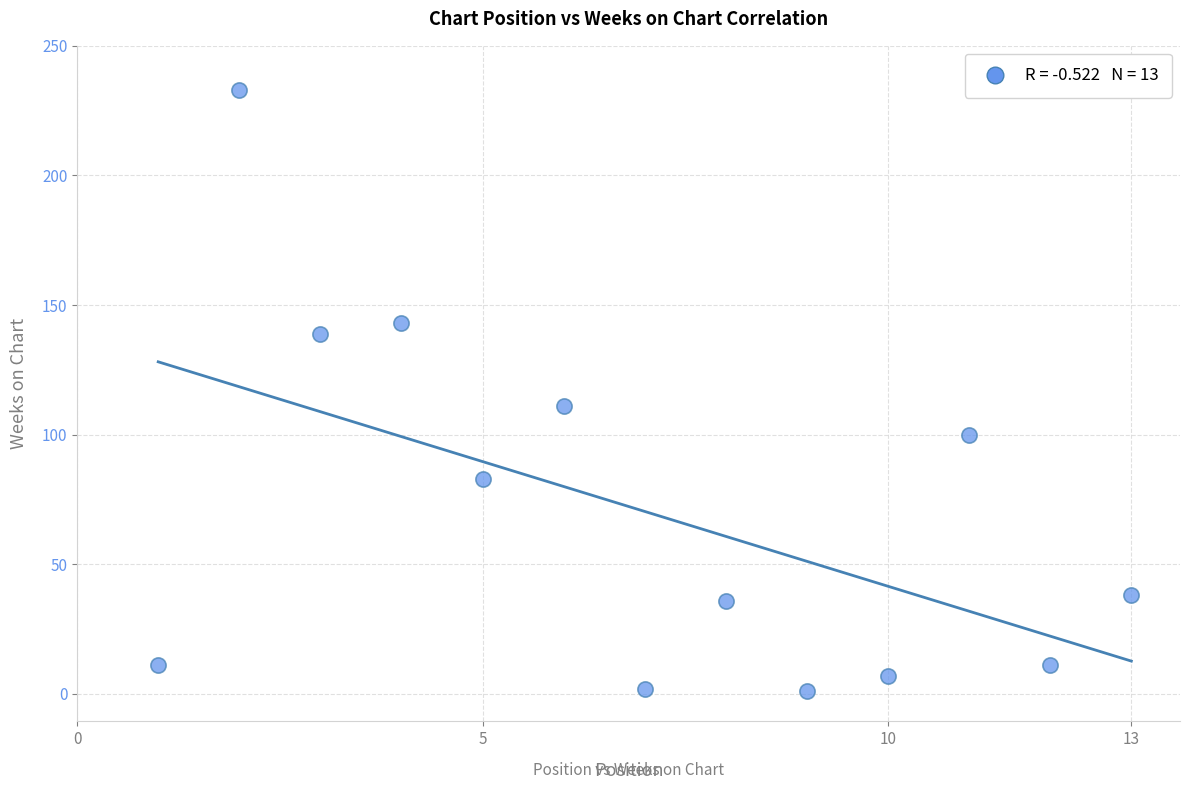

What is the range of Y values (max minus min)?

232